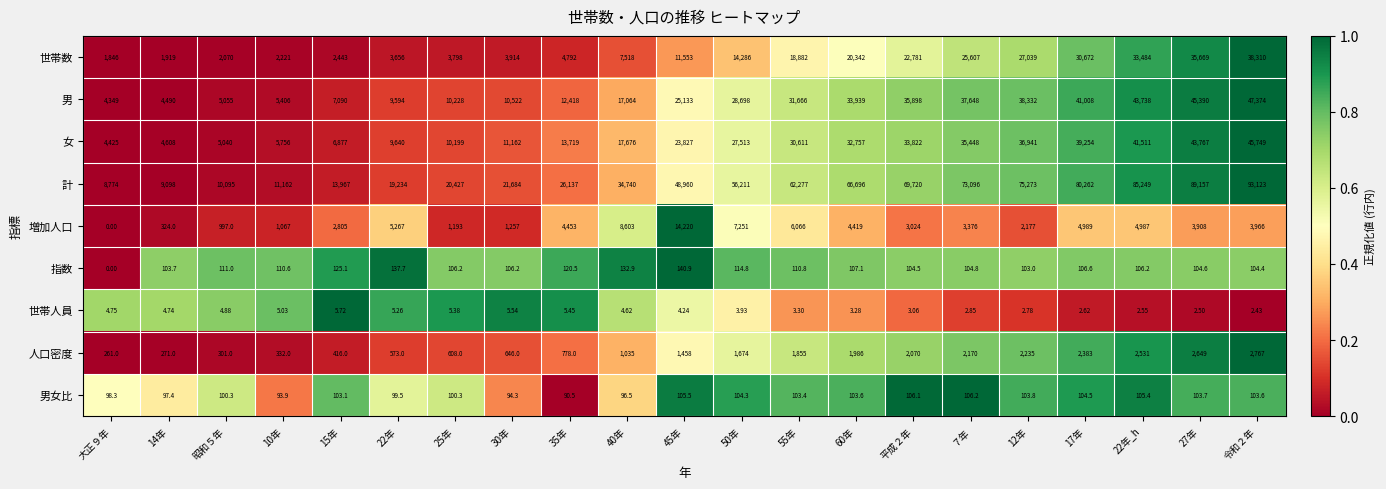

How many values in the 世帯人員 series exceed 4?

11